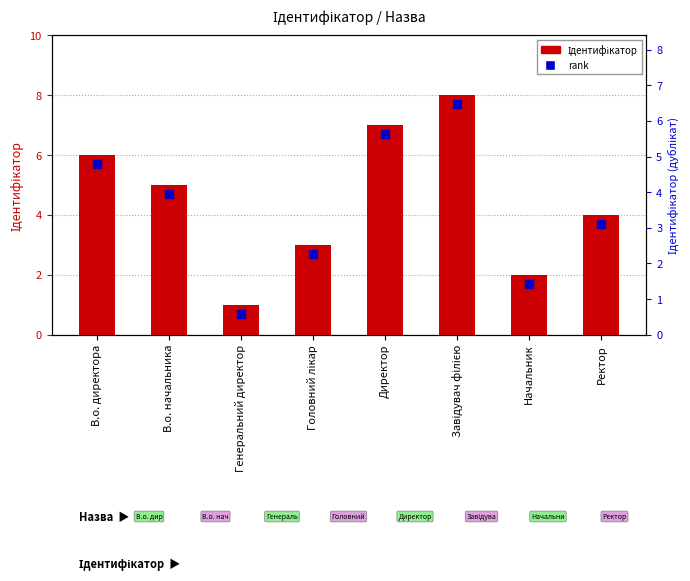

What is the difference between the second highest and minimum values?

6